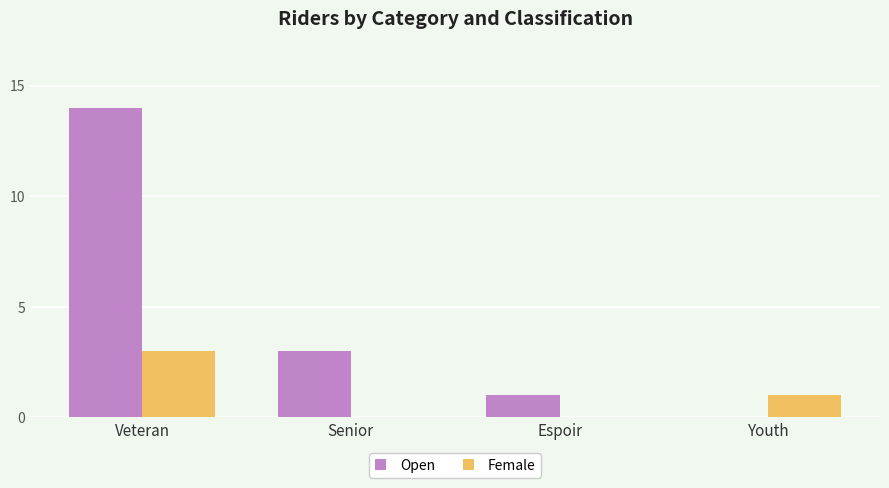

What is the sum of all Open values?

18